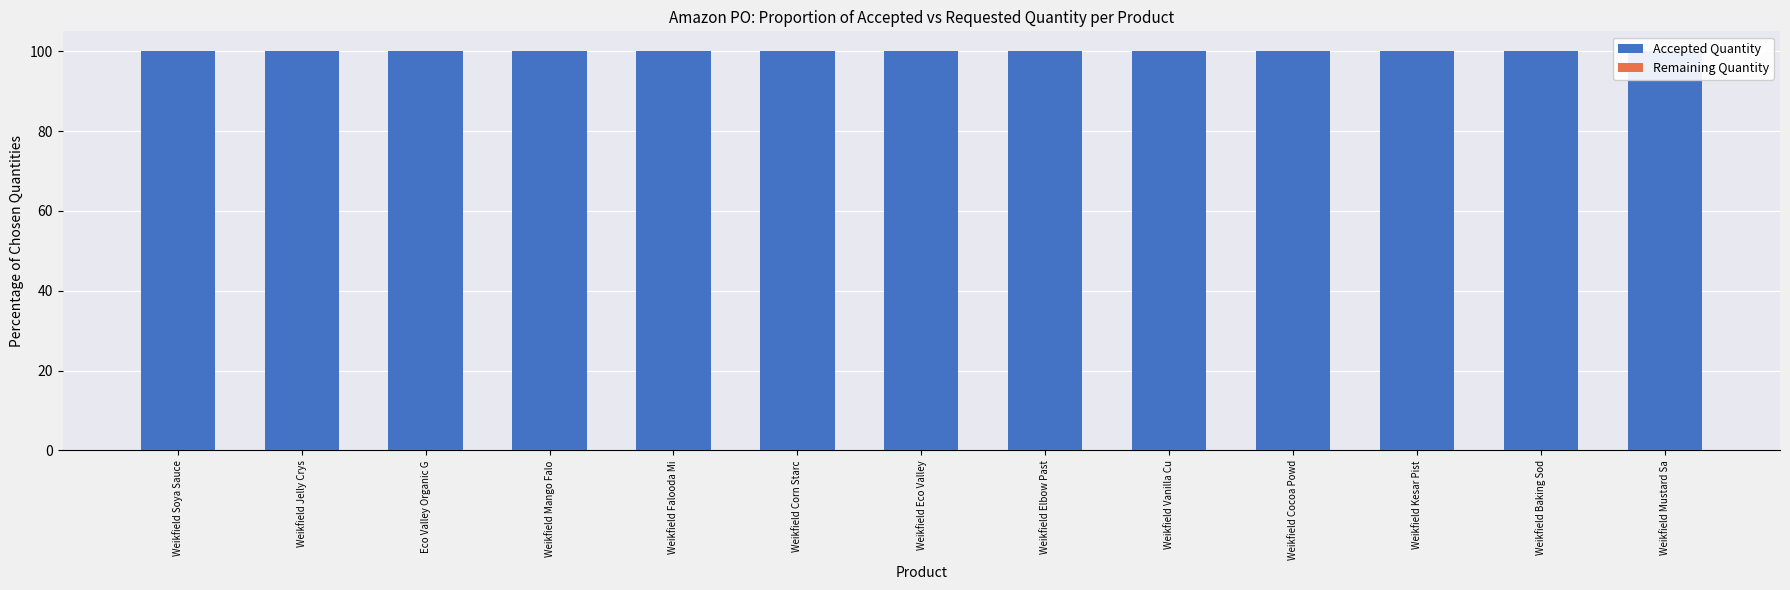

How many groups of bars are there?

13